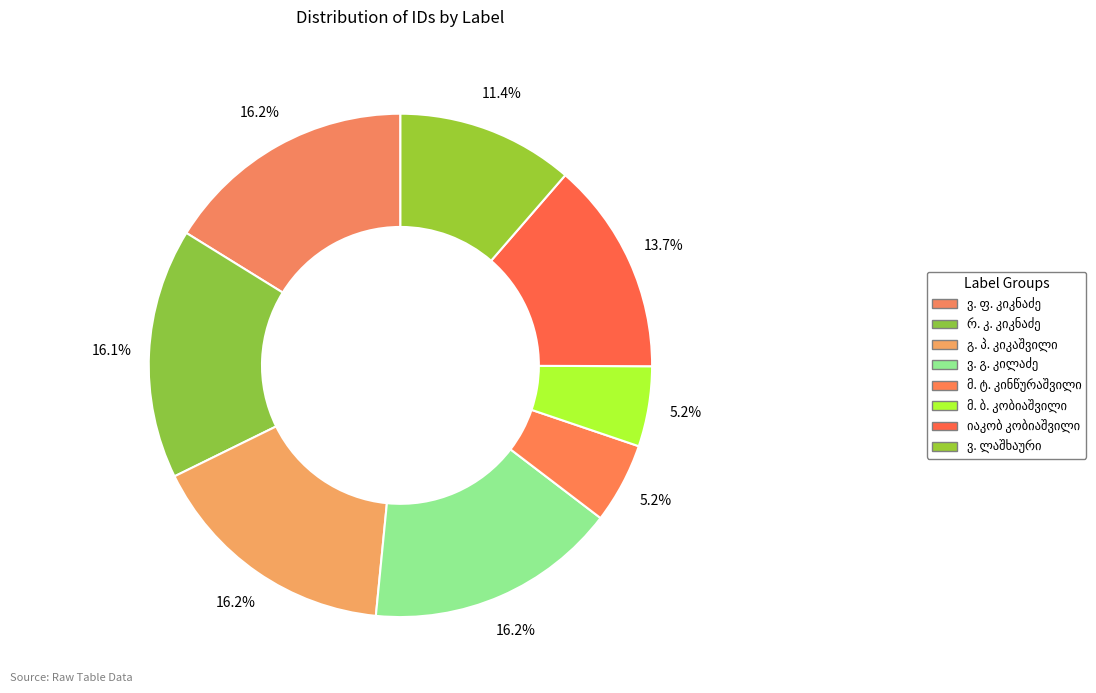

Count the number of slices in the pie.

8